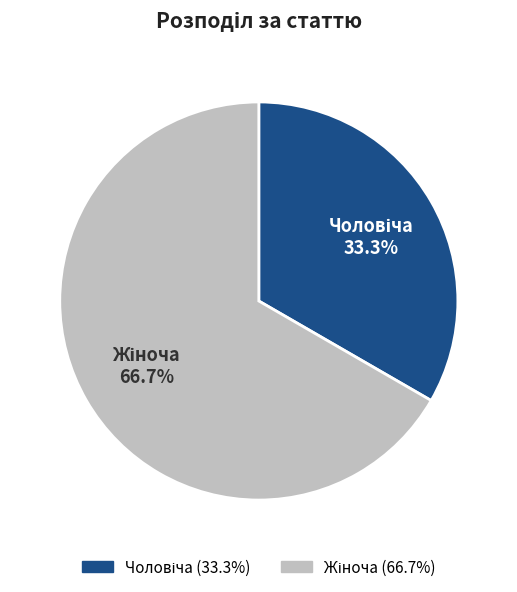

Is there any slice that represents more than half of the pie?

Yes